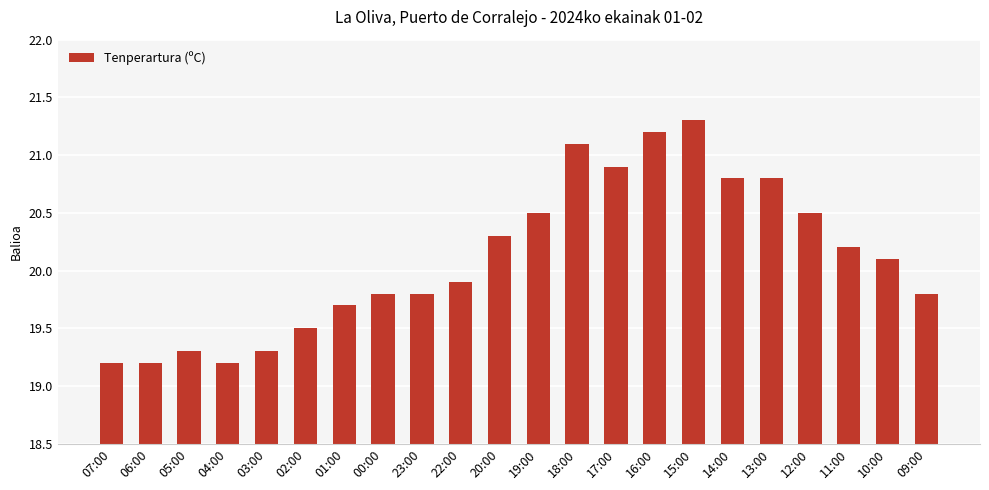

What is the label of the 14th bar from the right?

23:00